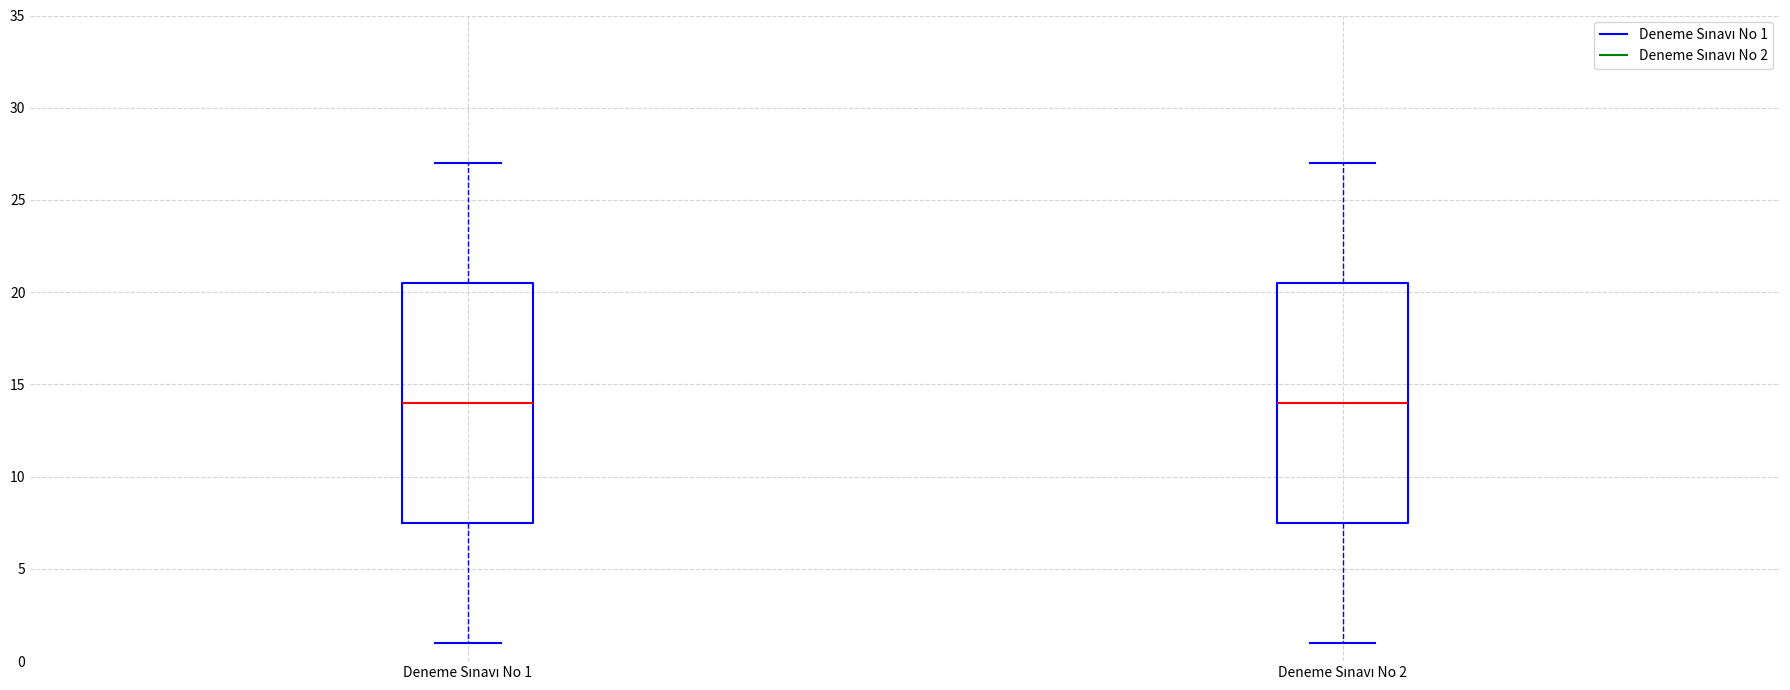

Reading left to right, transcribe this box plot: for each box, give where its median line is, the range the box spans, and where its two whiskers end, as read against the y-axis. The values are not printed on the chart, so give them approximately, as read against the axis.

Deneme Sınavı No 1: median 14.0, box 7.5 to 20.5, whiskers 1.0 to 27.0
Deneme Sınavı No 2: median 14.0, box 7.5 to 20.5, whiskers 1.0 to 27.0